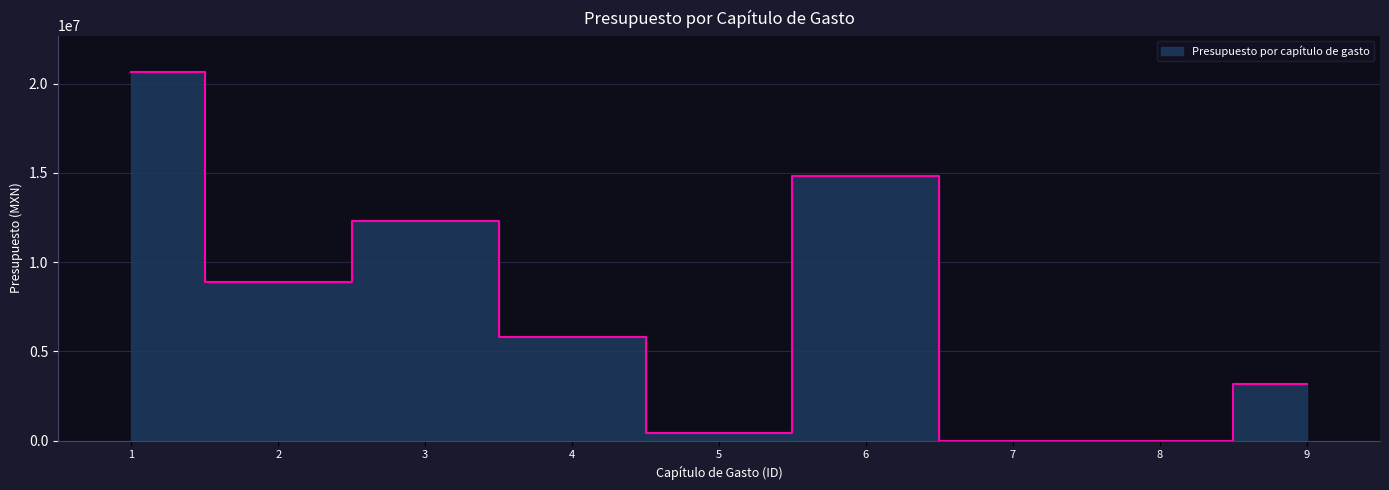

How many points are higher than both their immediate neighbors (excluding endpoints)?

2